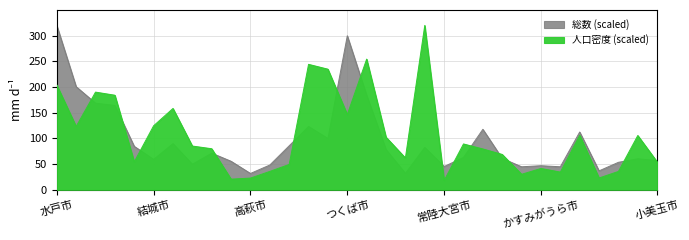

Does the chart display data point markers on the line(s)?

No